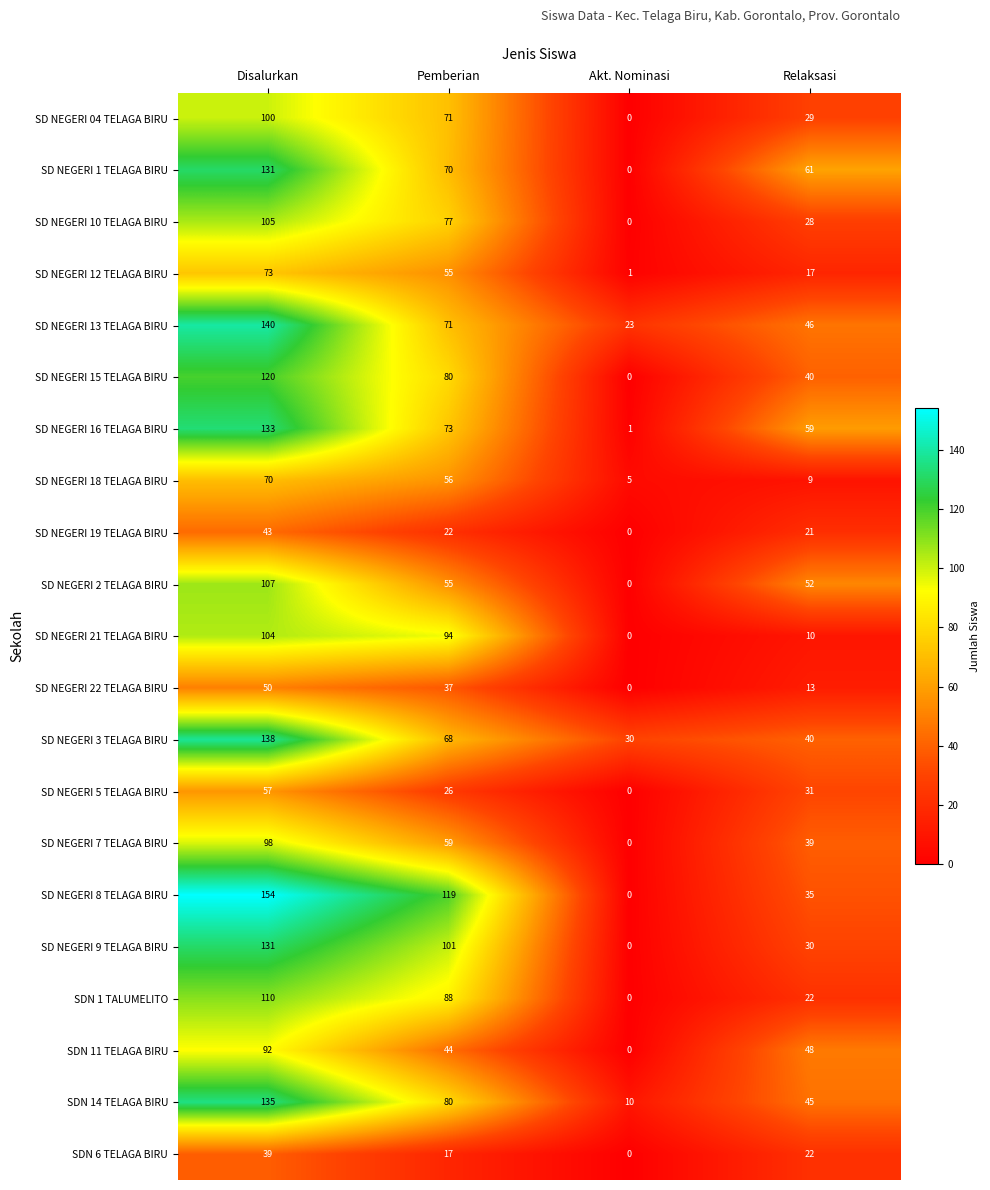

The SD NEGERI 19 TELAGA BIRU series shows 34 at Relaksasi. True or false?

False